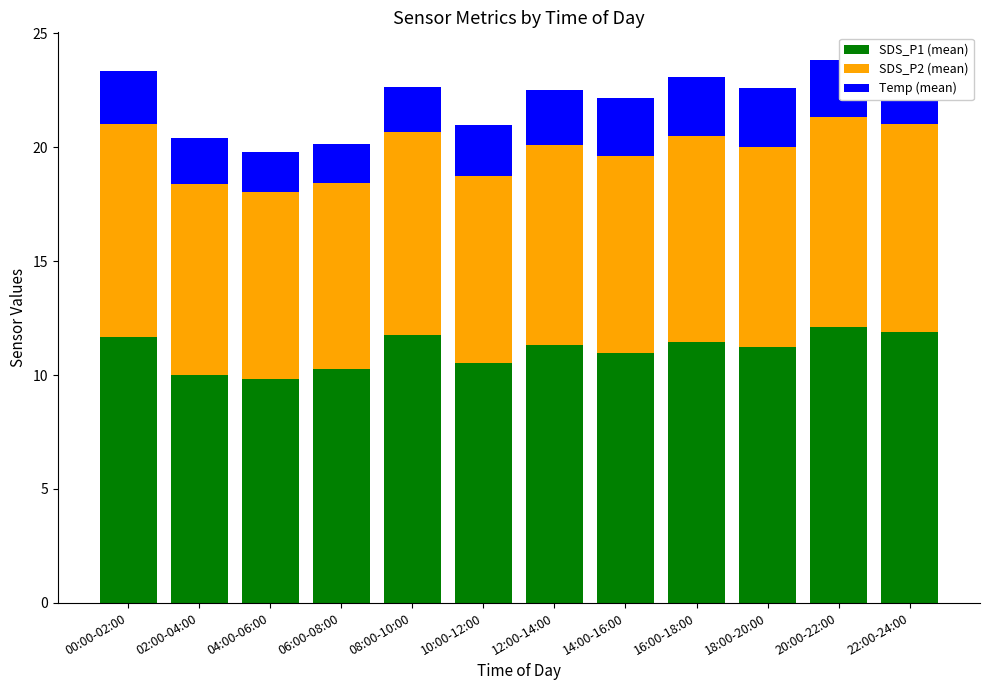

What are all the series names shown in the legend?

SDS_P1 (mean), SDS_P2 (mean), Temp (mean)